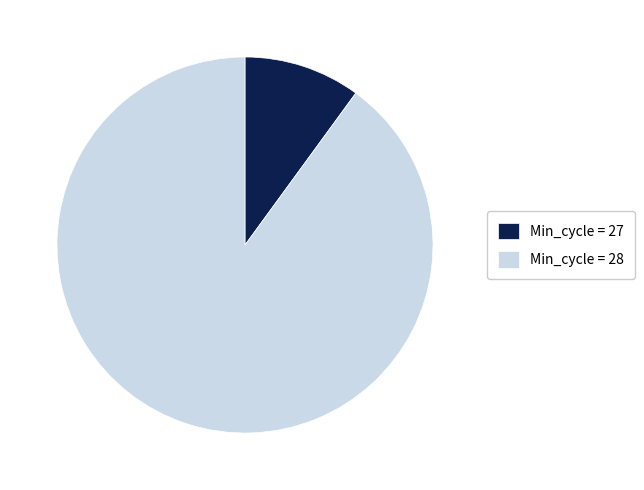

Is there any slice that represents more than half of the pie?

Yes